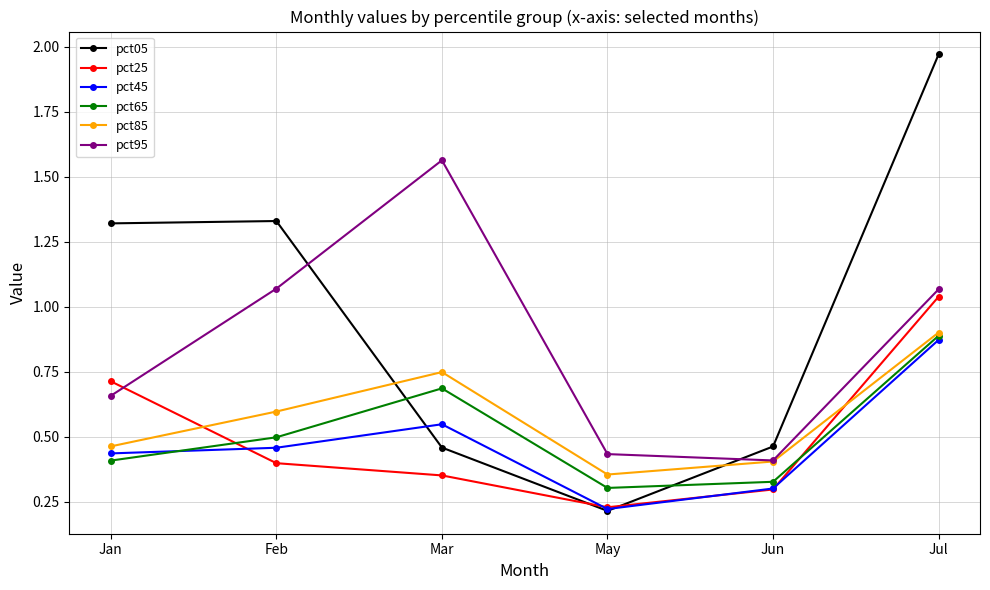

Does the chart display data point markers on the line(s)?

Yes